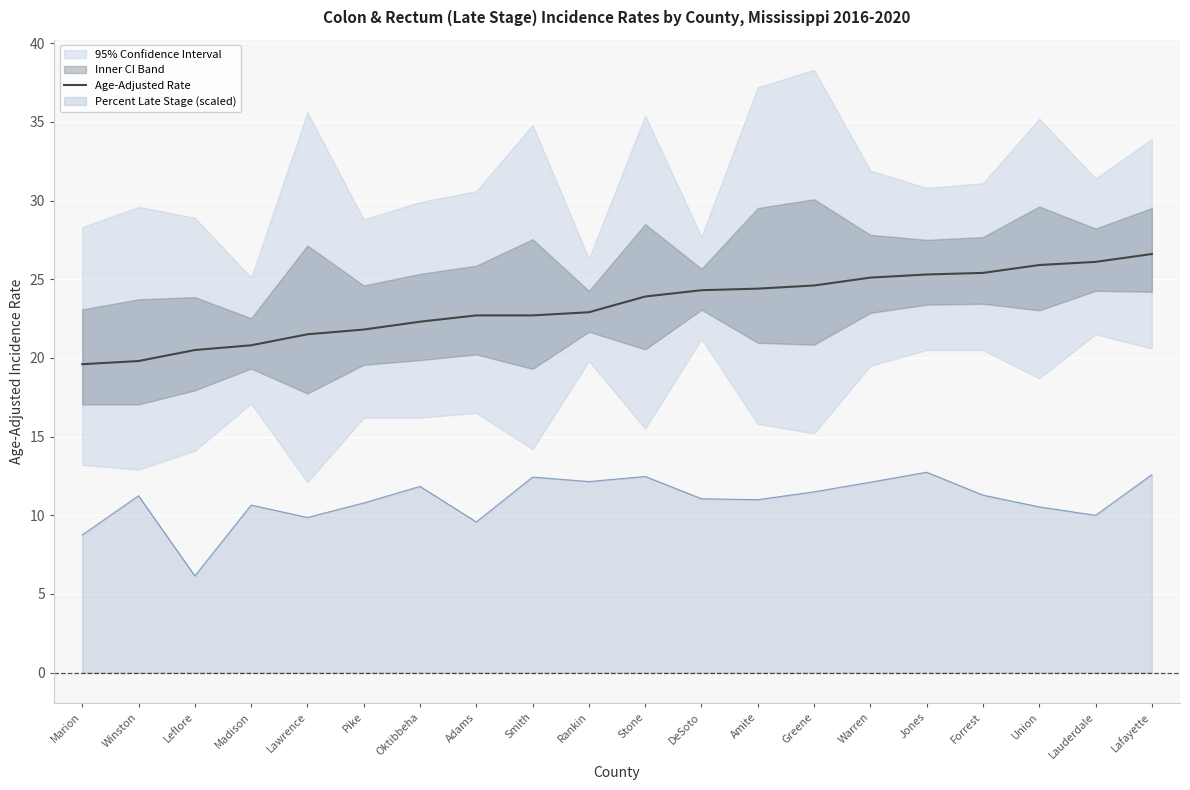

What is the value of the 20th point from the left?

26.6